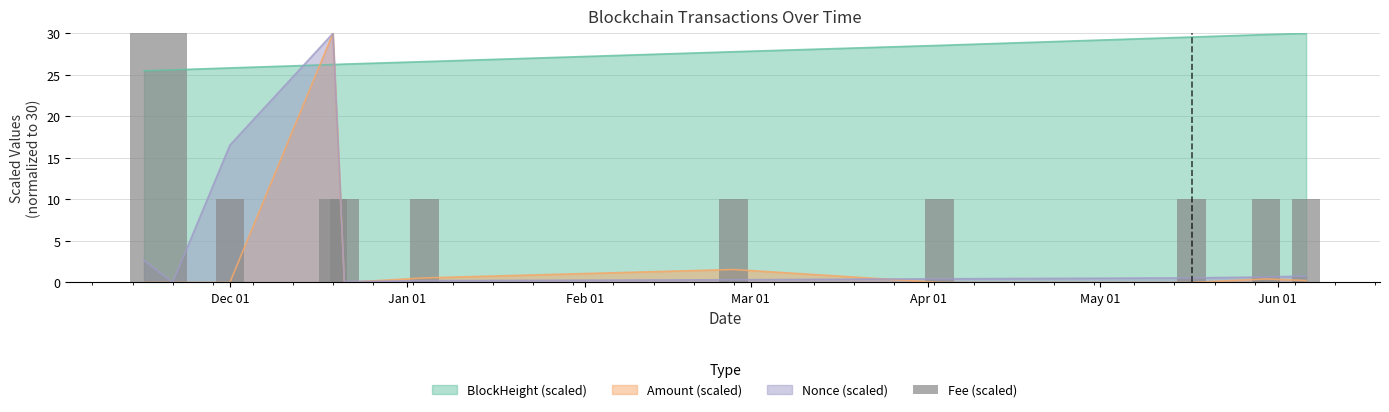

Which series ends up on top after the final intersection of BlockHeight (scaled) and Nonce (scaled)?

BlockHeight (scaled)